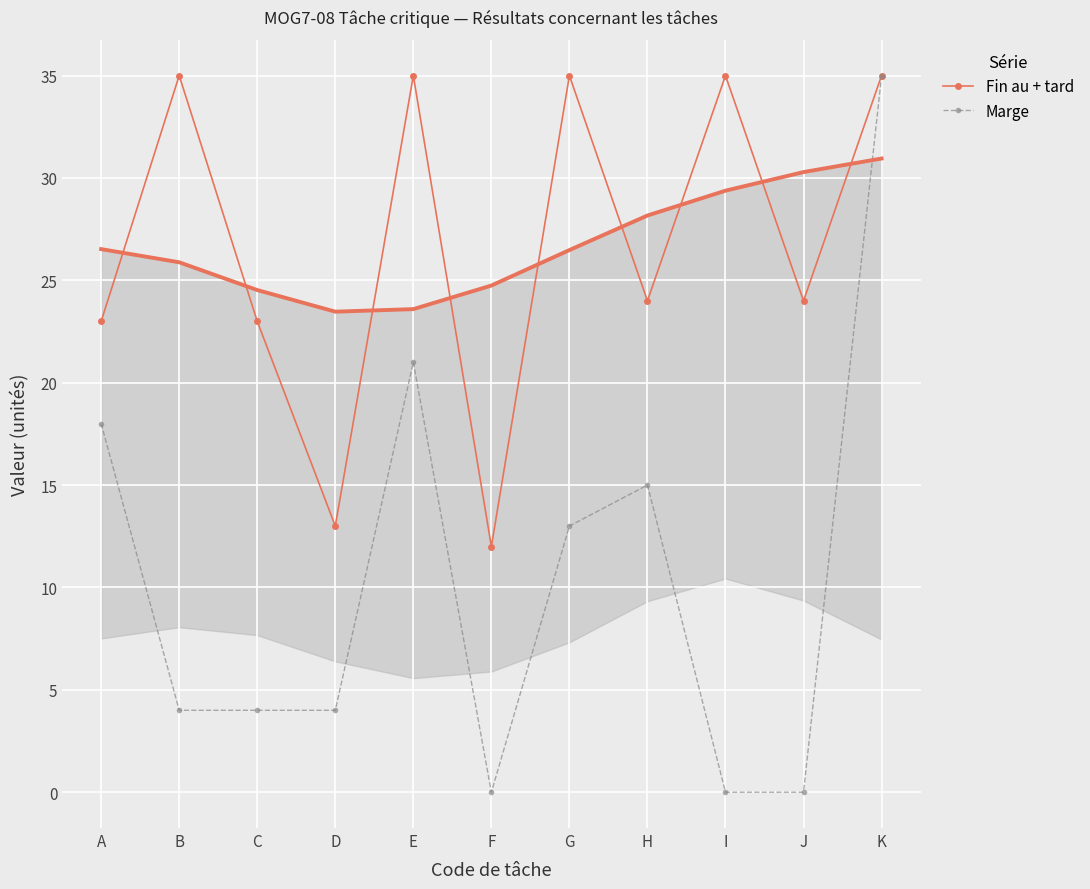

What is the sum of all Marge values?

114